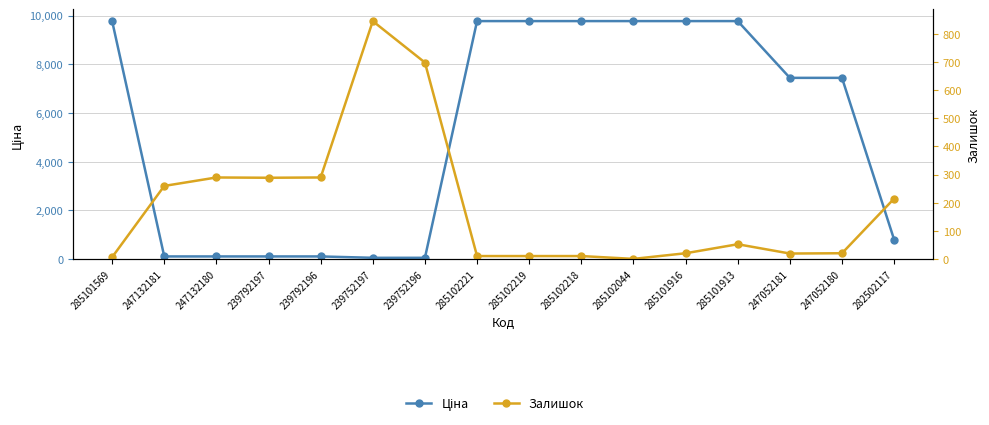

How many distinct data groups are displayed?

2